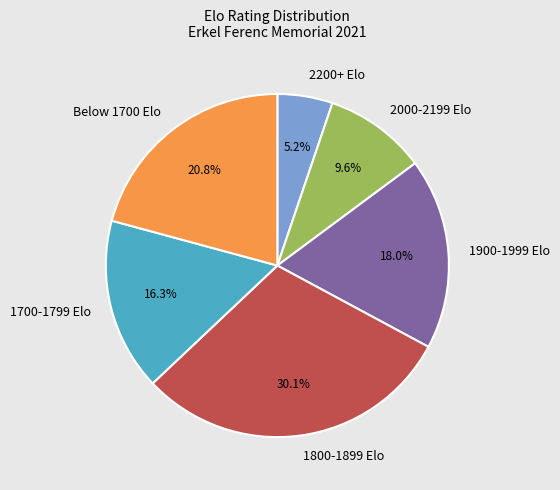

Which category has the smallest portion of the pie?

2200+ Elo